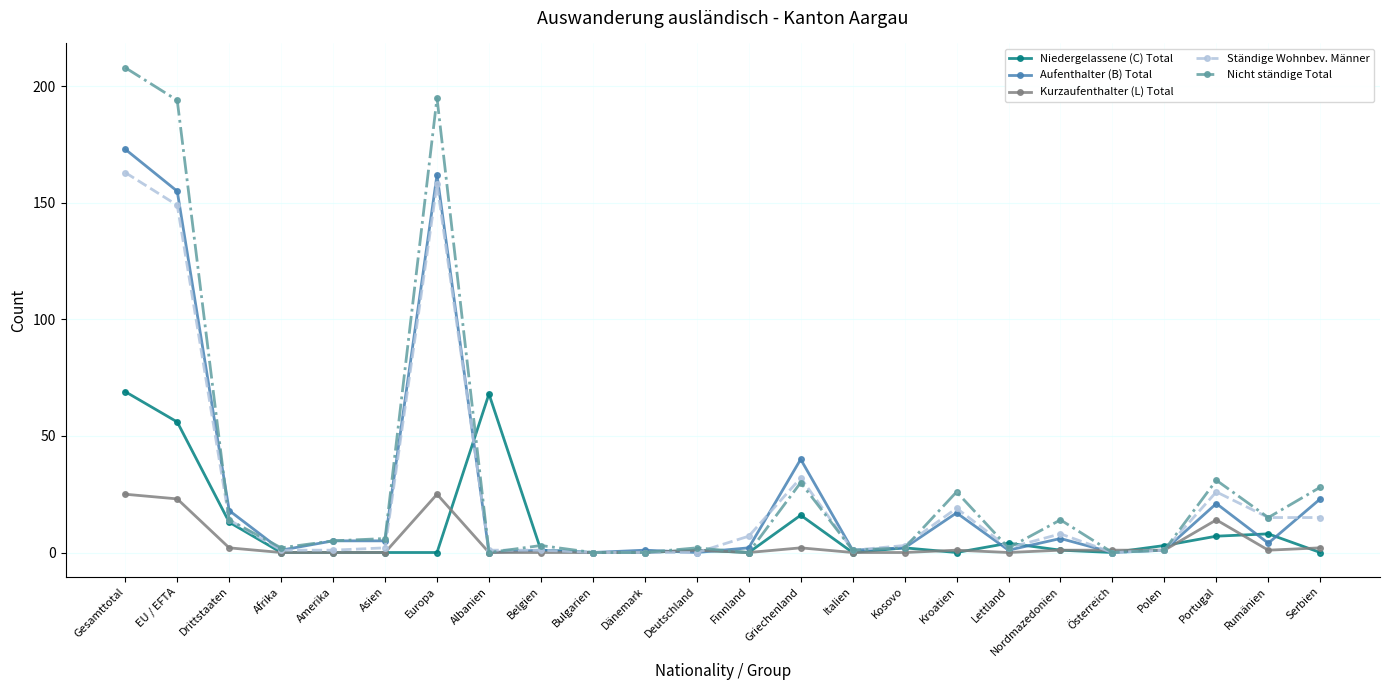

True or false: Nicht ständige Total has more than 1 interior local peaks.

True